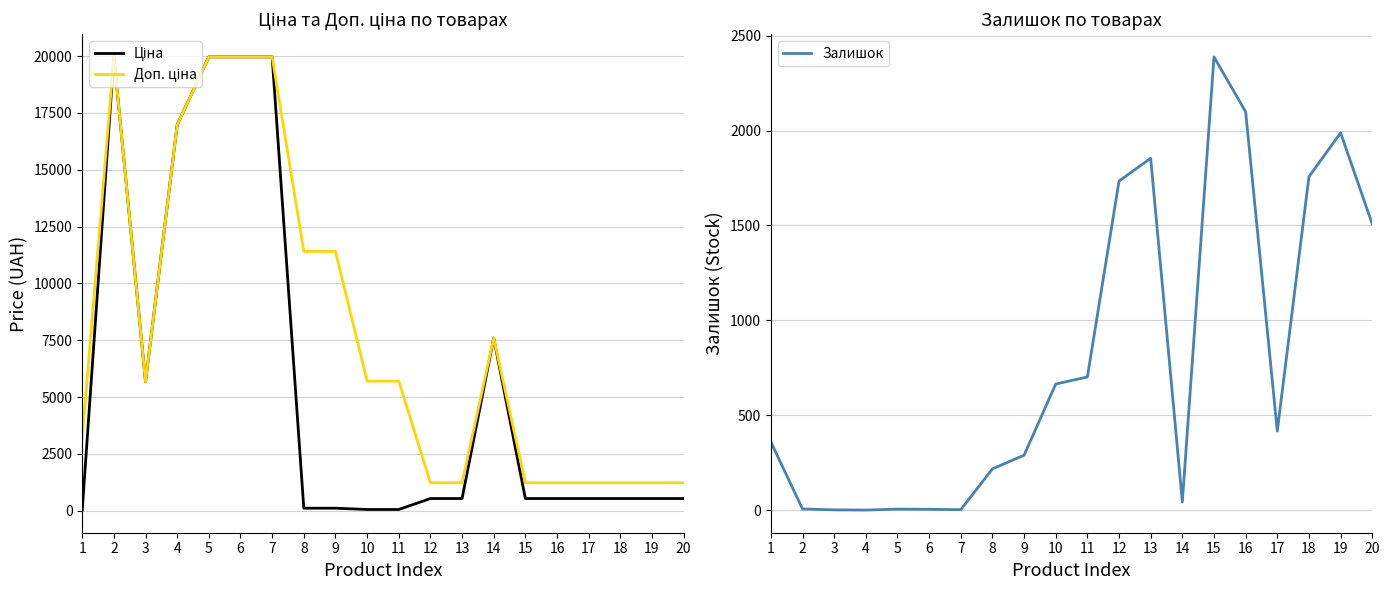

How many interior local valleys does the Ціна series have?

1